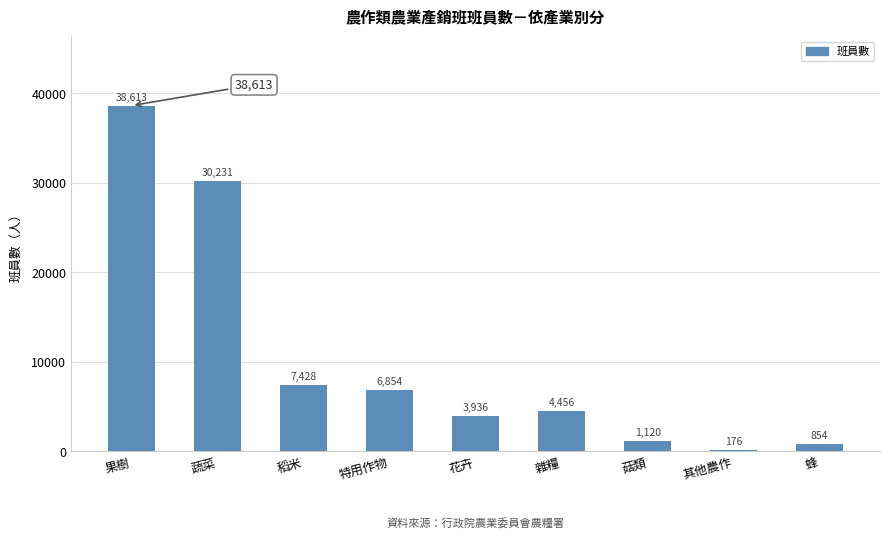

What is the average value?

10408